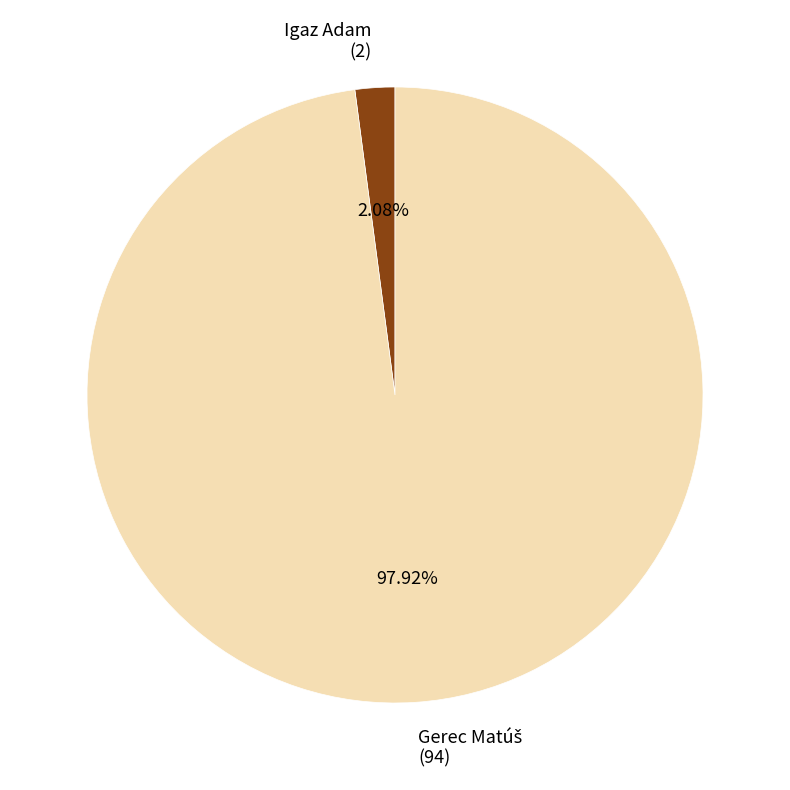

Is there any slice that represents more than half of the pie?

Yes